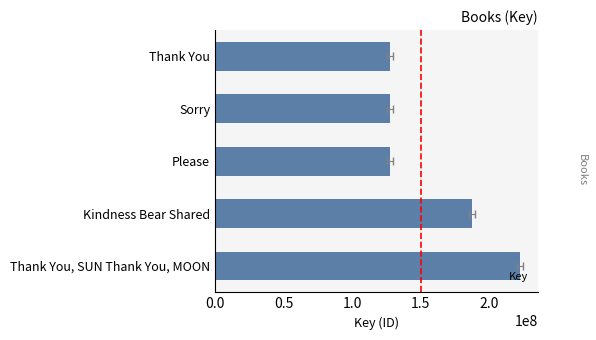

True or false: the data shows 222494701 at Thank You, SUN Thank You, MOON.

True